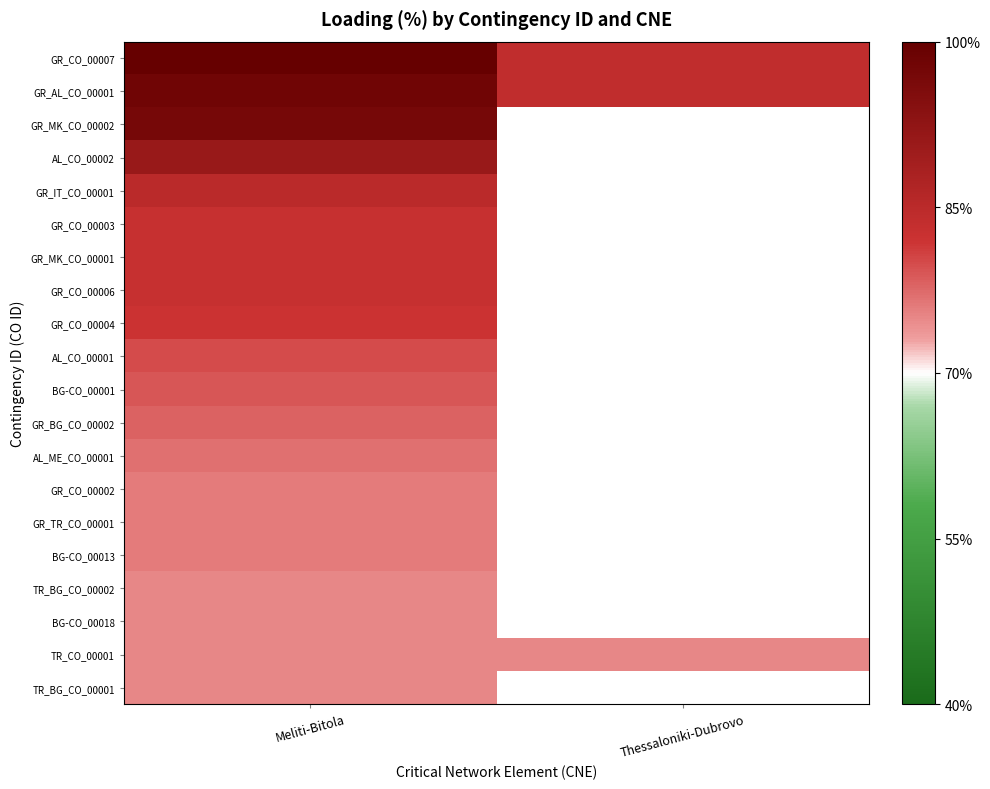

What is the total value across all series at Meliti-Bitola?

8.1